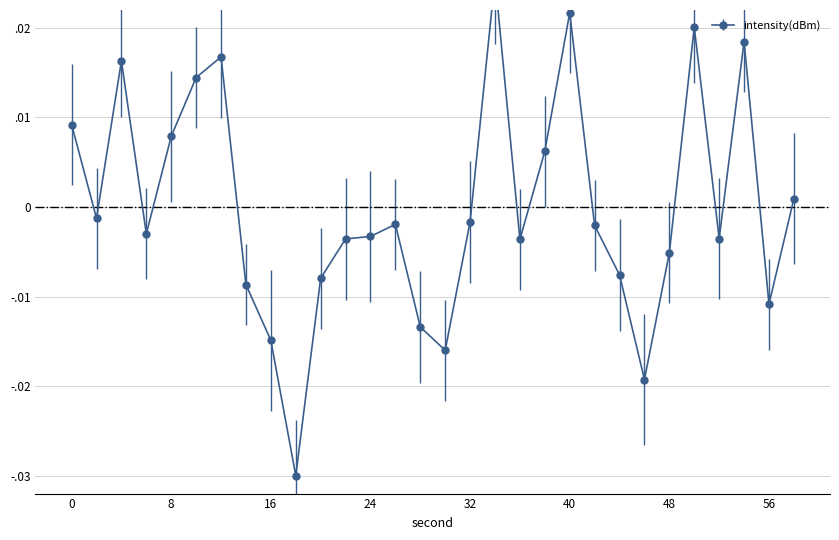

The value at 20 is -0.0. True or false?

False